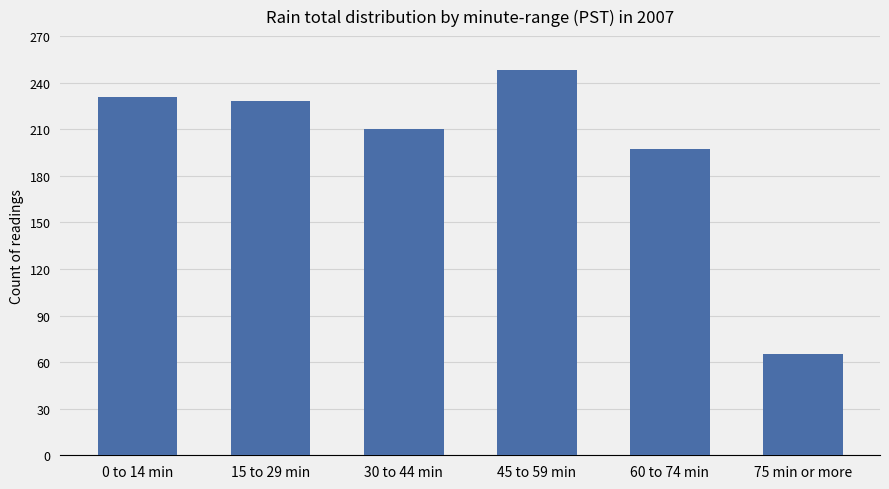

How many values are below 228?

3